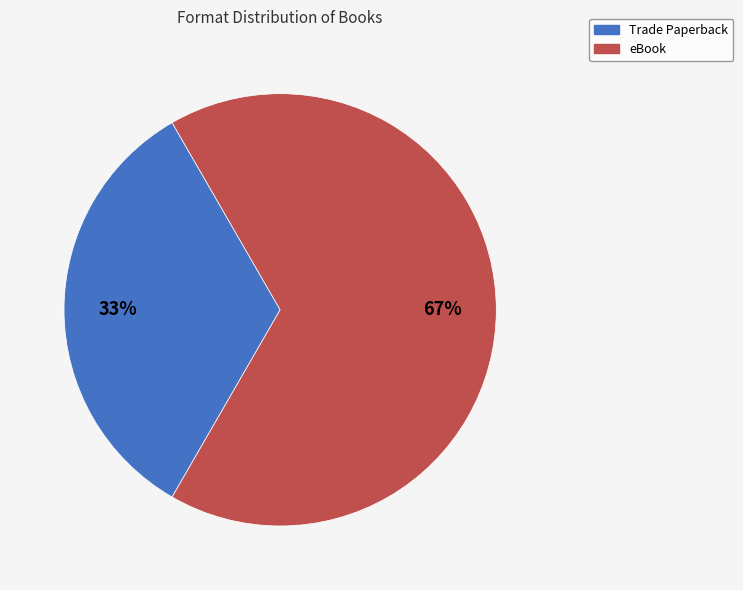

Is there any slice that represents more than half of the pie?

Yes